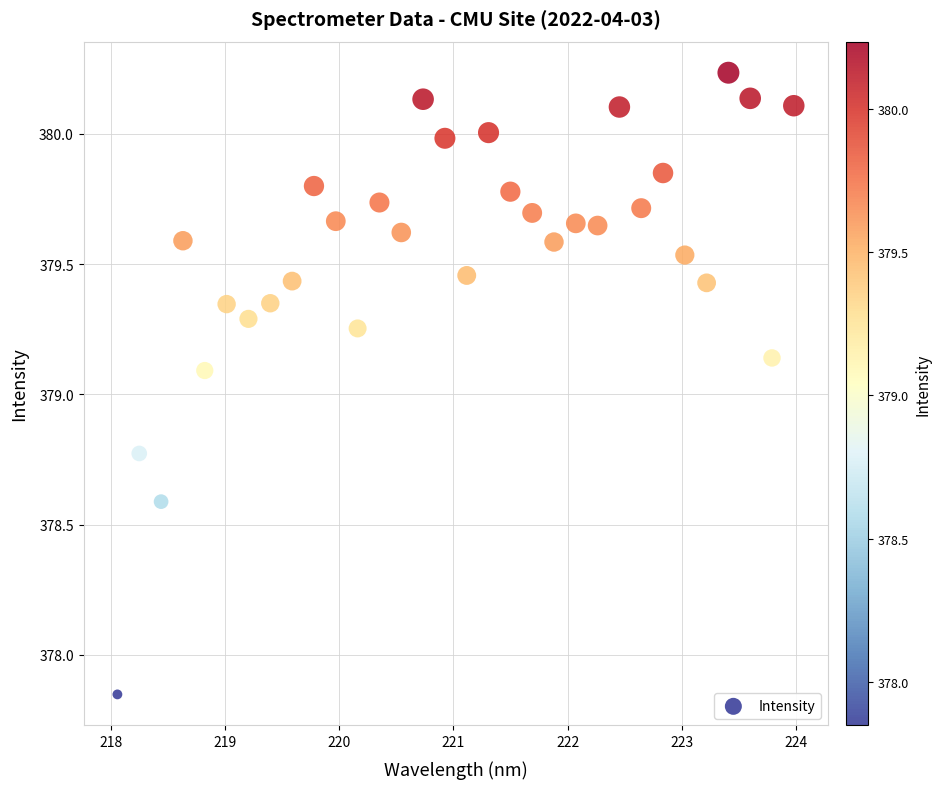

What is the range of Y values (max minus min)?

2.4